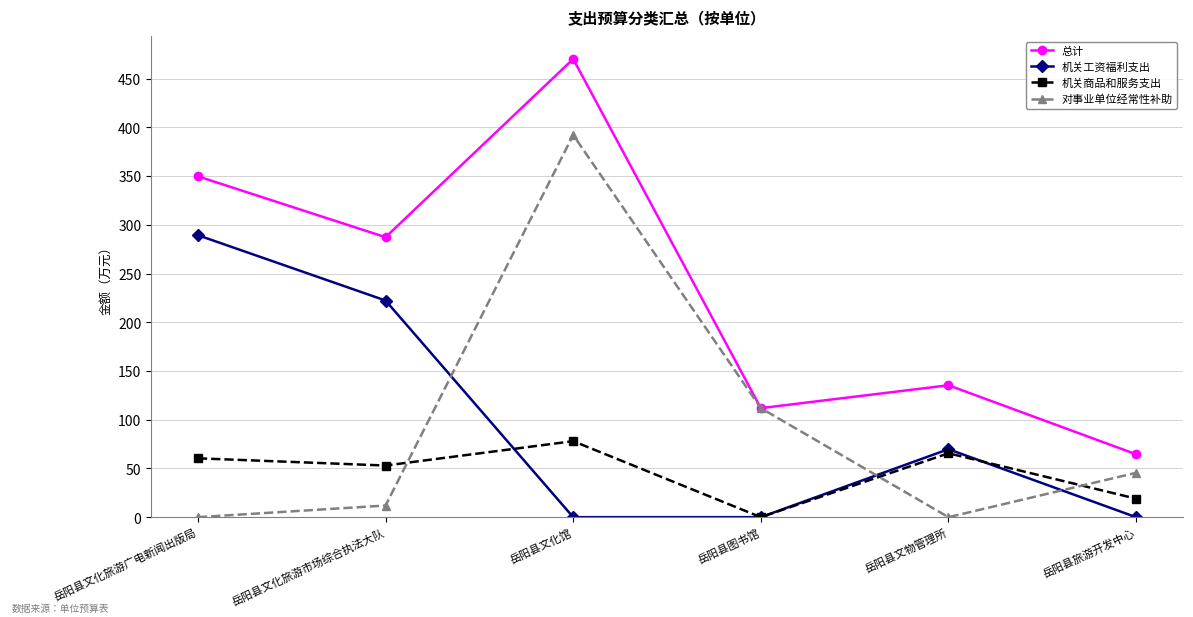

How many values in the 机关商品和服务支出 series are below 60?

3